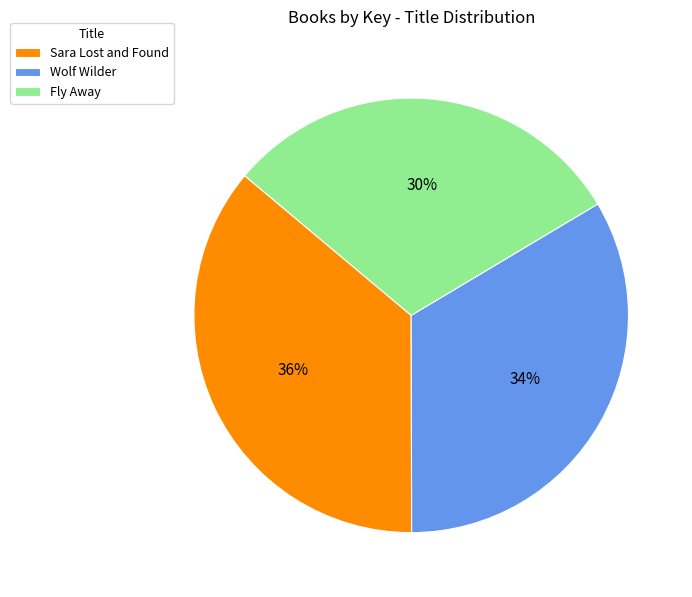

Which slice is the smallest?

Fly Away